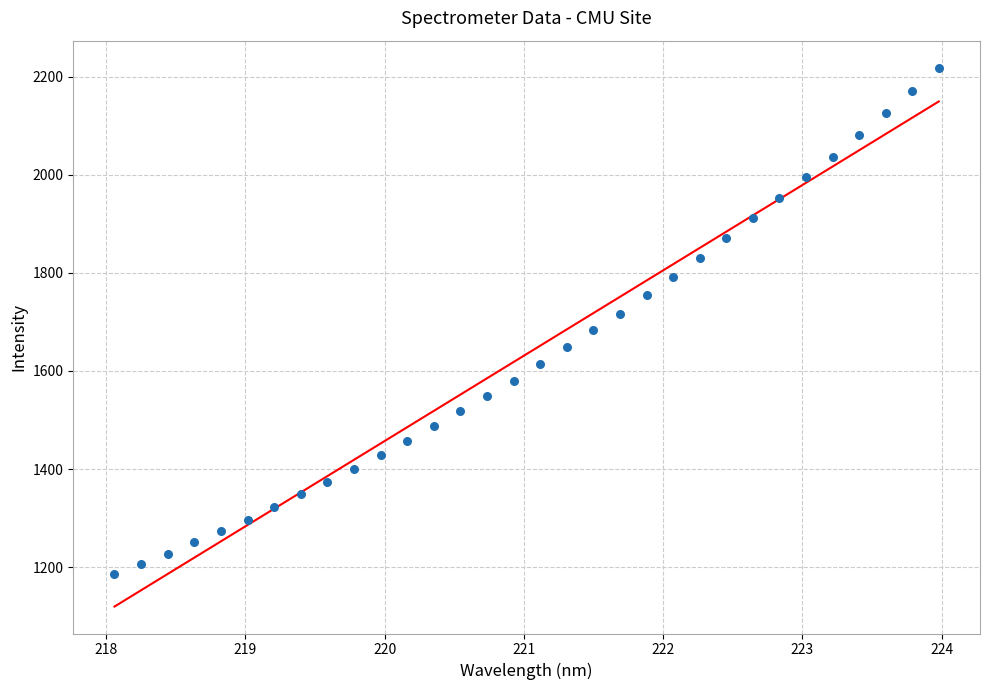

What is the range of X values (max minus min)?

5.9